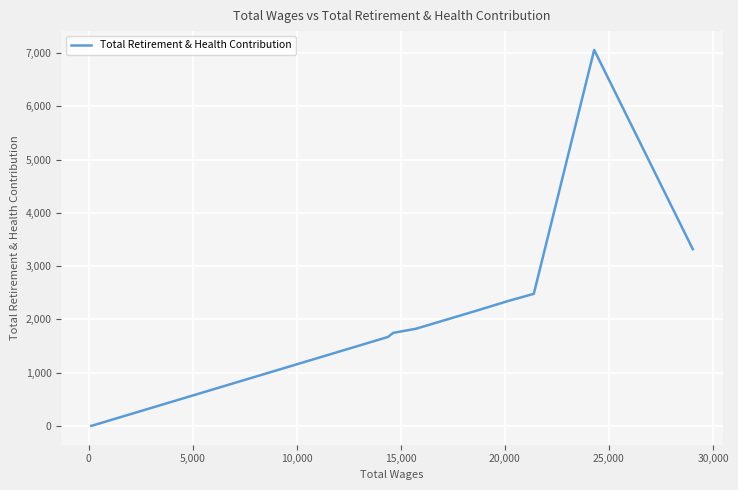

What is the greatest value displayed?

7062